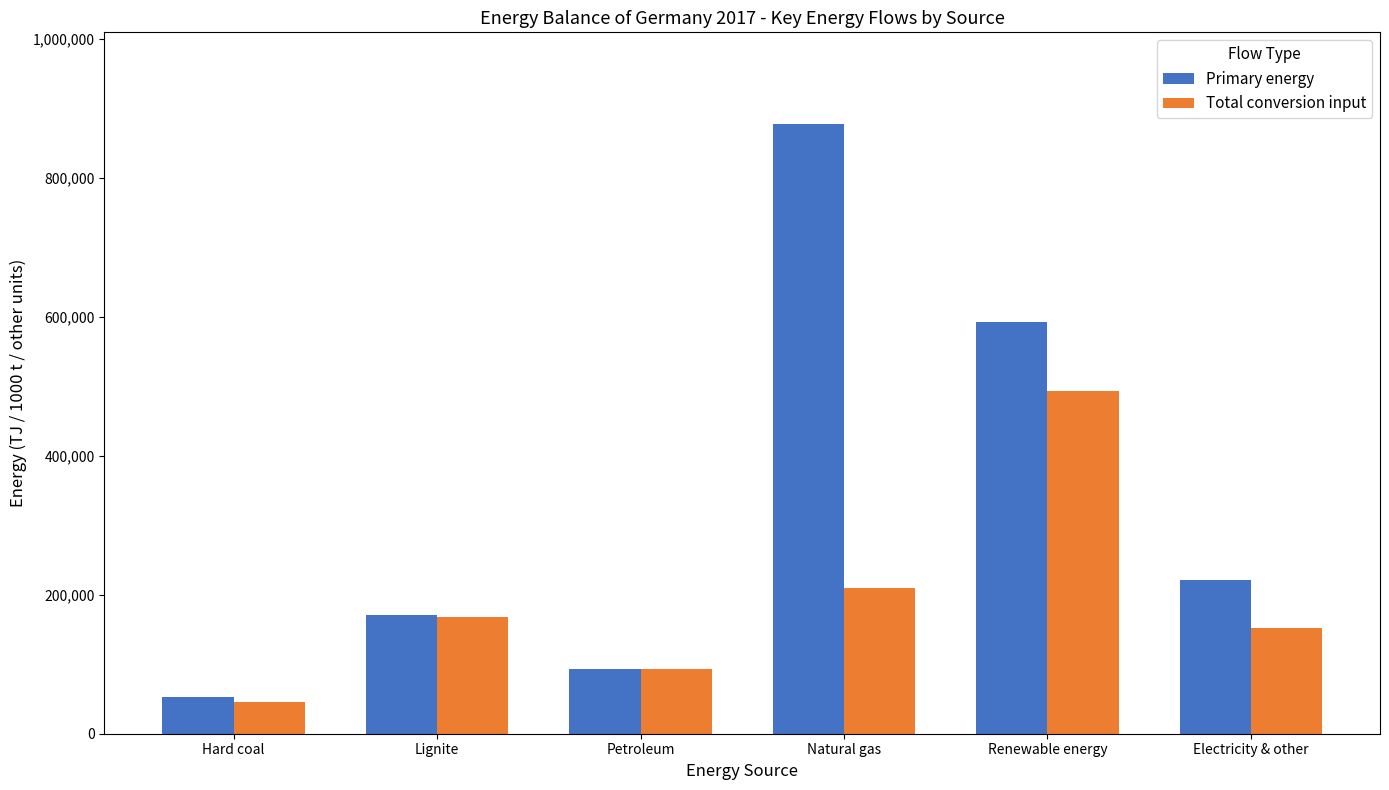

What is the label of the 2nd bar from the right?

Renewable energy